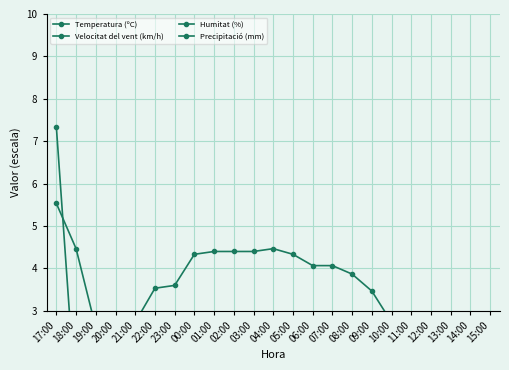

List the series in order of their overall mean, highest first.

Humitat (%), Temperatura (ºC), Velocitat del vent (km/h), Precipitació (mm)